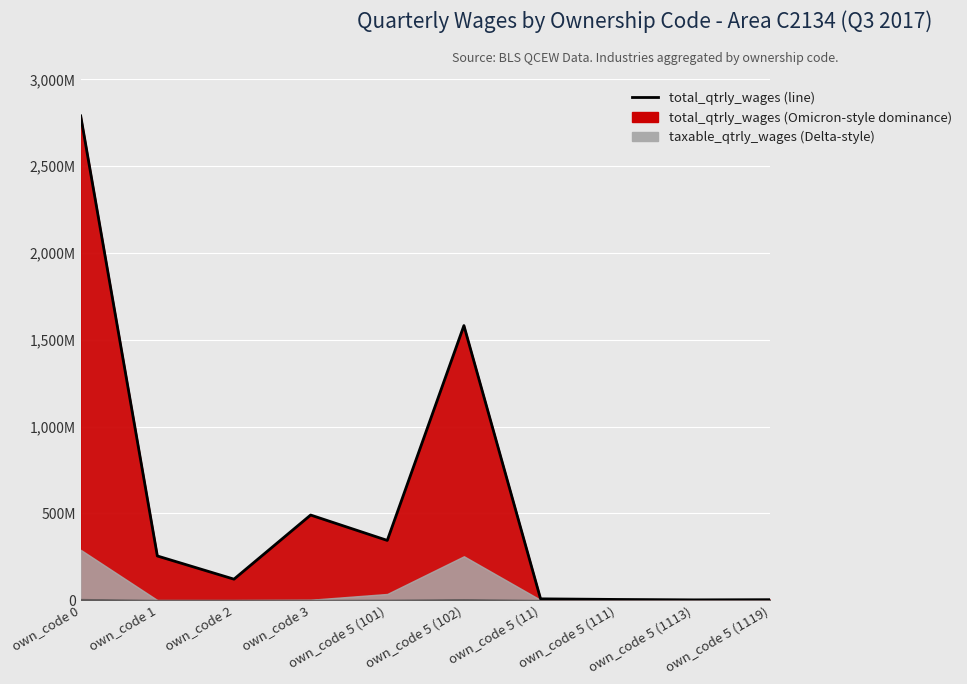

At which label is the value closest to 1395759497?

own_code 5 (102)